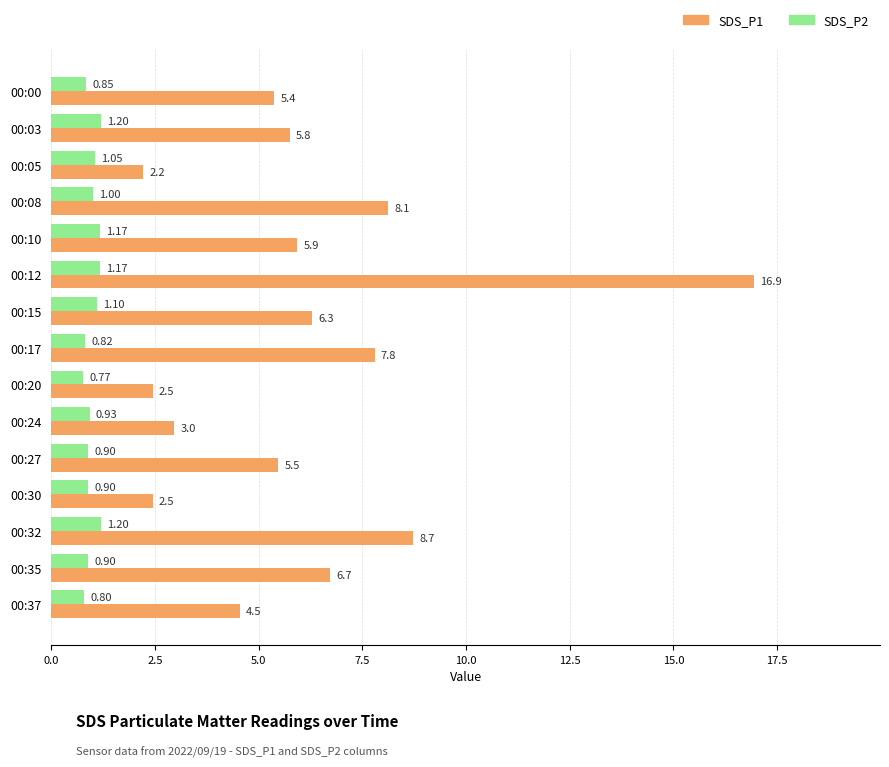

What is the sum of all SDS_P1 values?

91.8